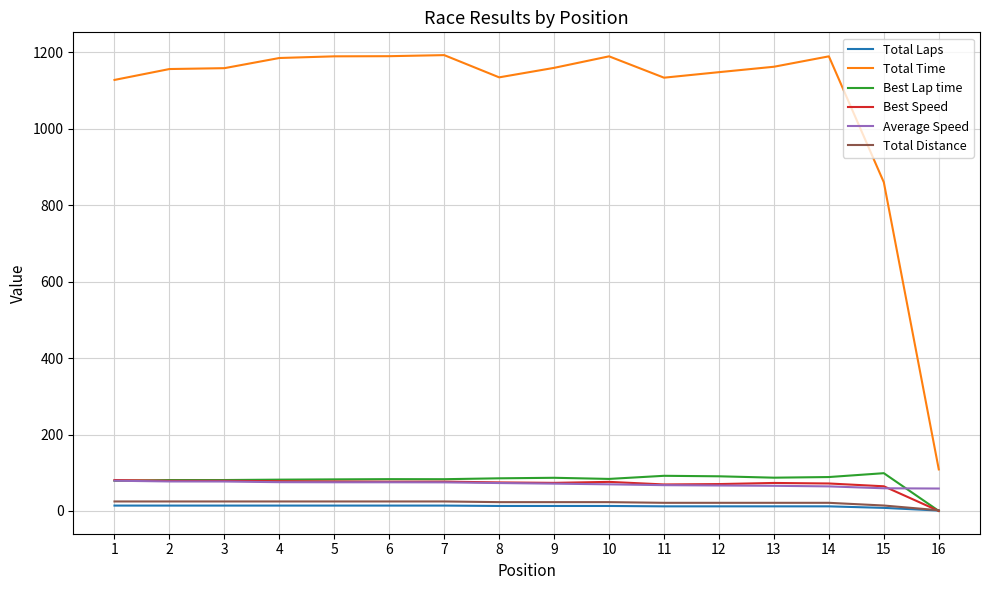

Which series has the largest total across all categories?

Total Time